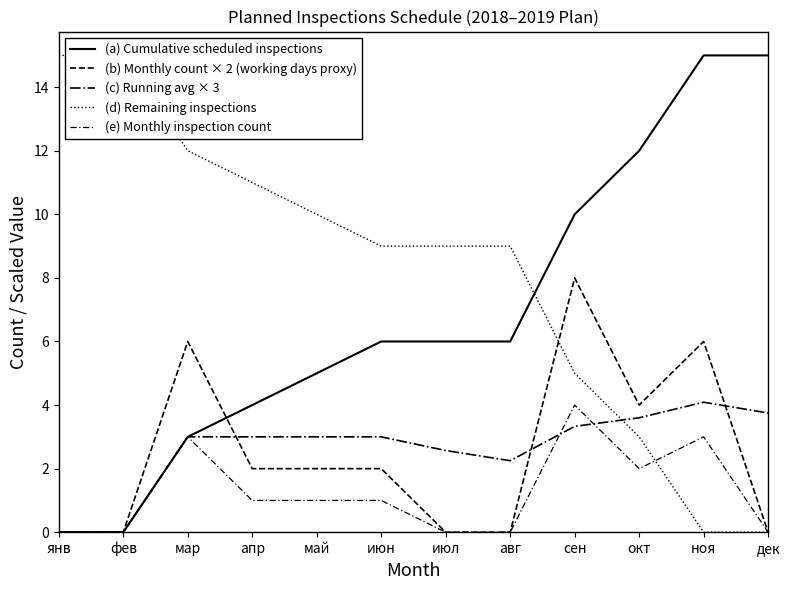

What is the label of the 2nd point from the right?

ноя